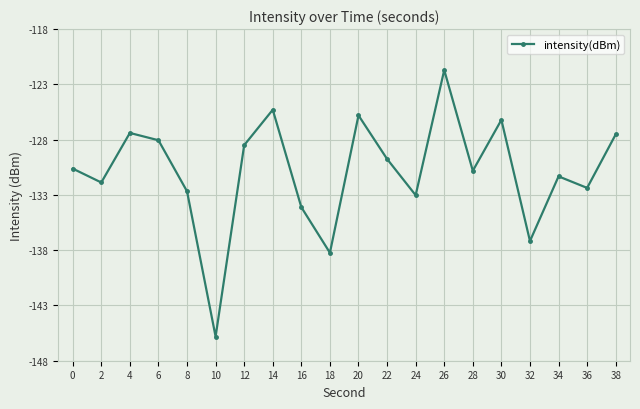

What is the difference between the second highest and minimum values?

20.5